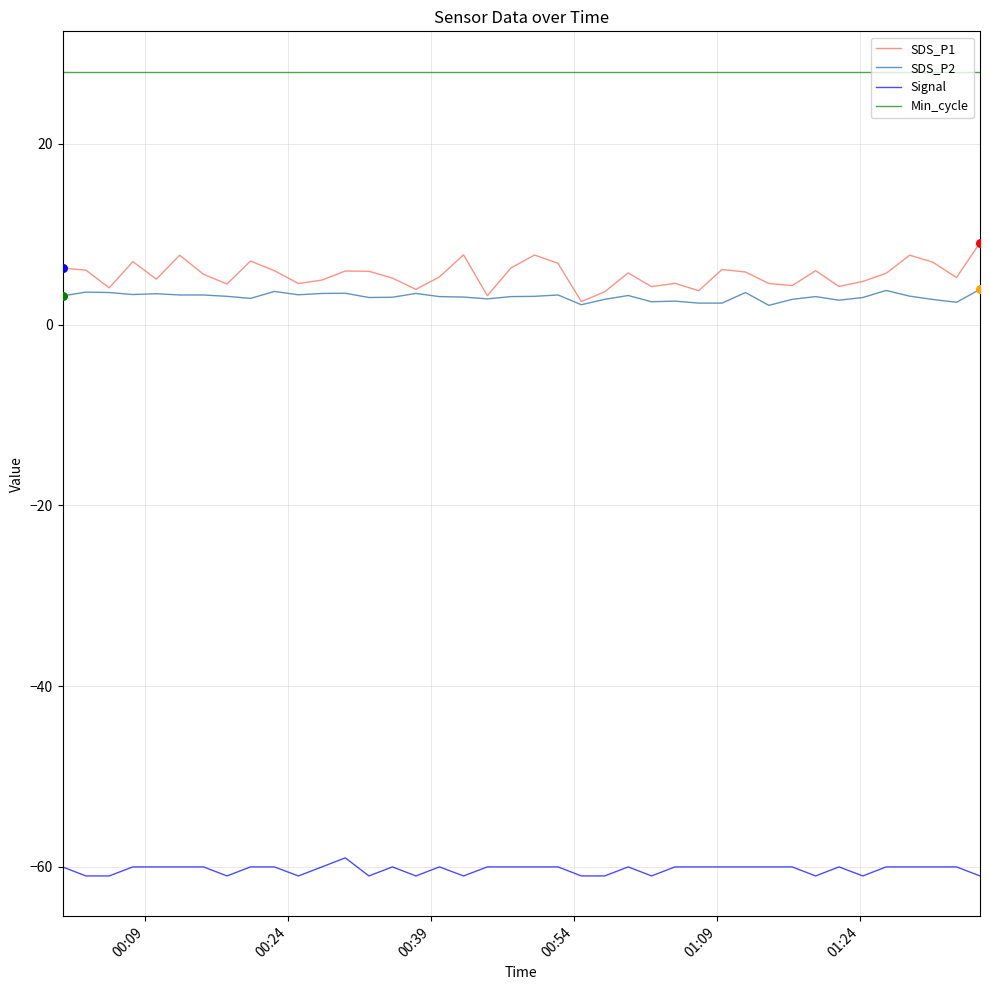

What are all the series names shown in the legend?

SDS_P1, SDS_P2, Signal, Min_cycle